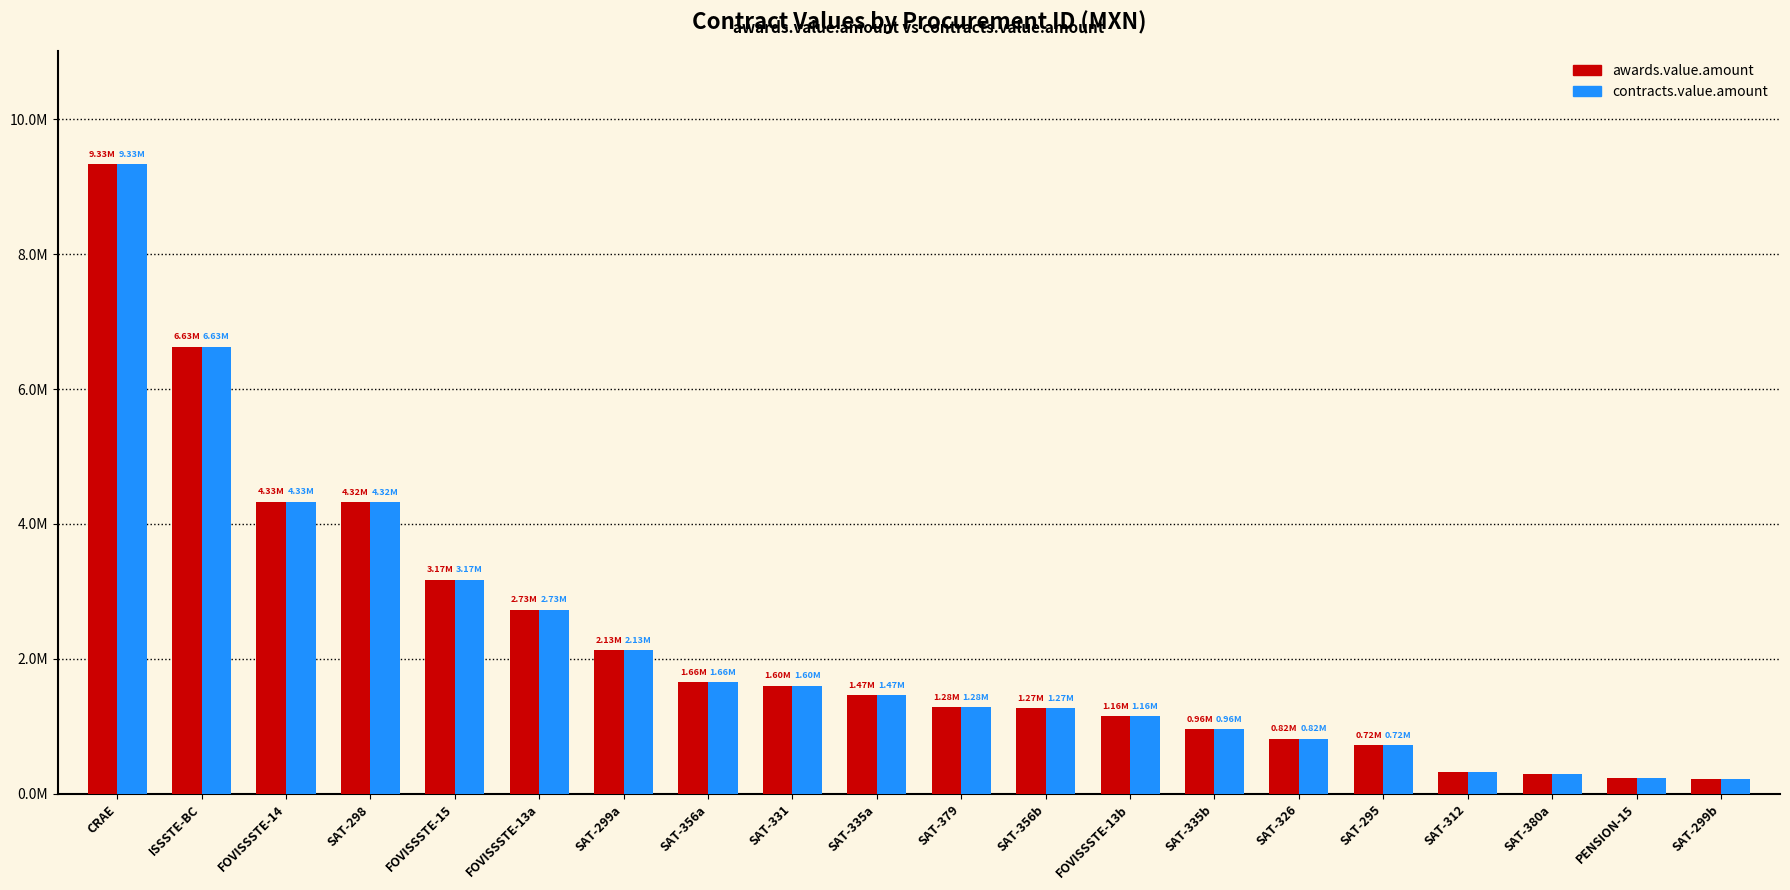

What is the difference between the maximum and minimum values in the awards.value.amount series?

9104822.8